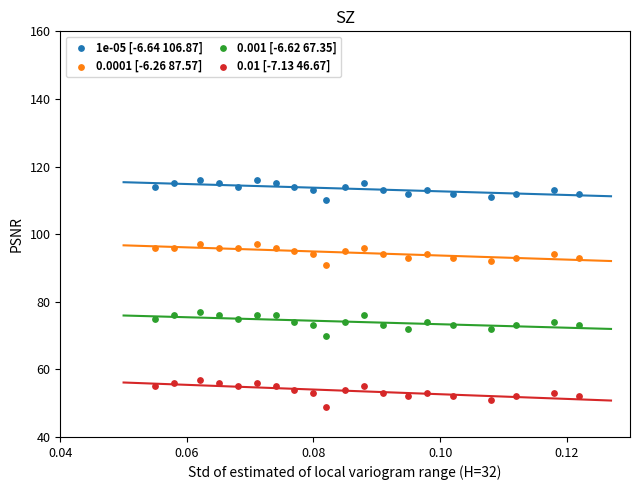

What are all the series names shown in the legend?

1e-05 [-6.64 106.87], 0.0001 [-6.26 87.57], 0.001 [-6.62 67.35], 0.01 [-7.13 46.67]